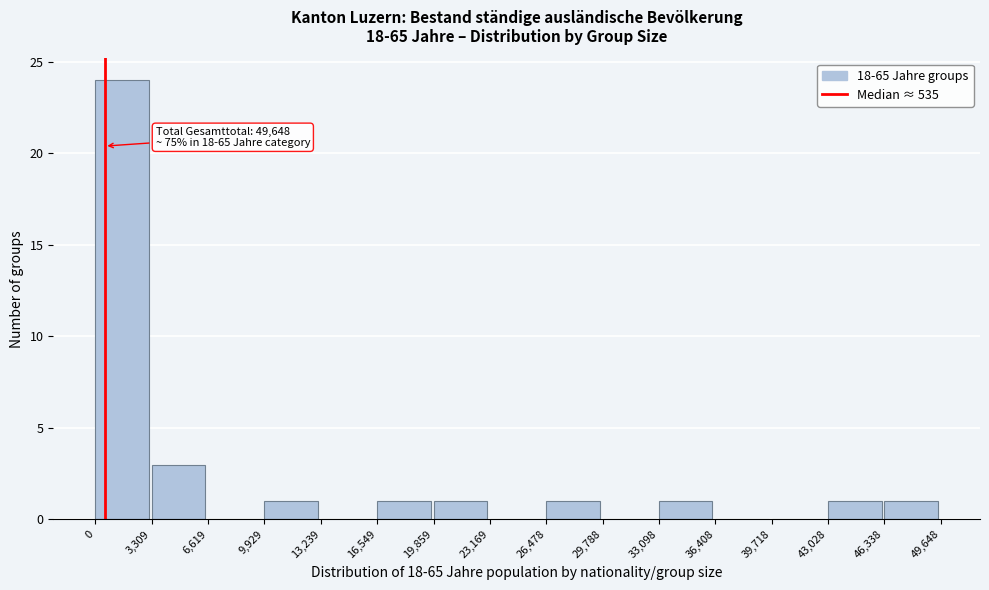

Which range on the x-axis has the tallest bar?

0 to 3,309